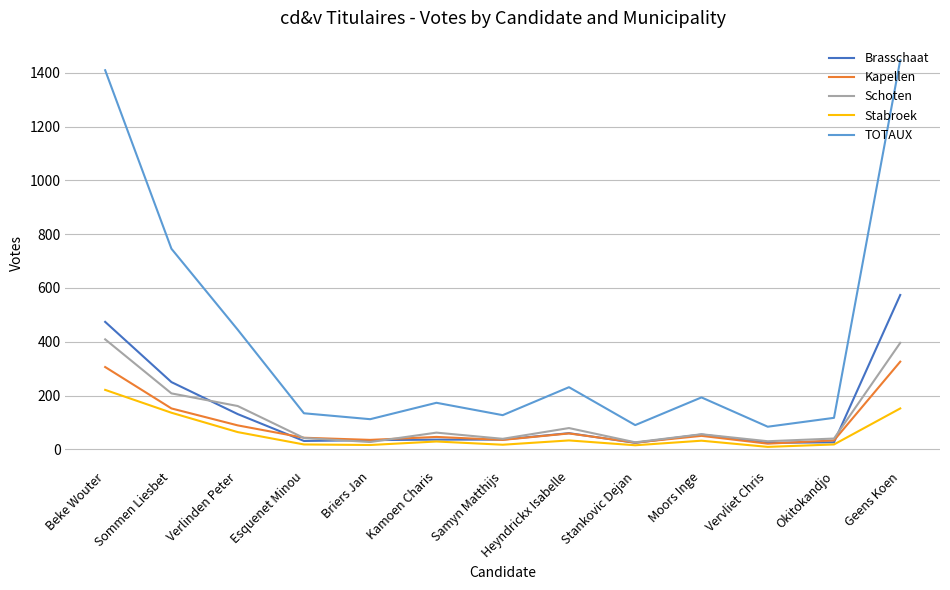

At which category does TOTAUX reach its first local valley?

Briers Jan